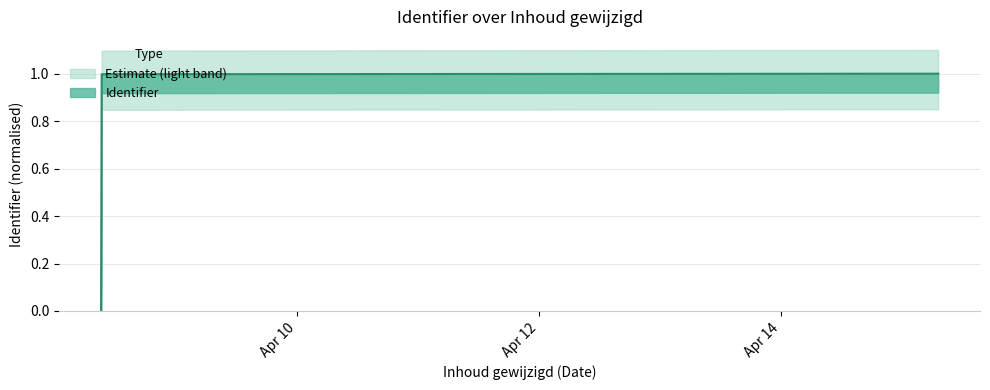

List the labels in order of value, smallest first.

2020-04-08 09:04:23, 2020-04-08 09:11:30, 2020-04-08 09:15:49, 2020-04-08 09:25:08, 2020-04-08 09:33:10, 2020-04-15 07:11:44